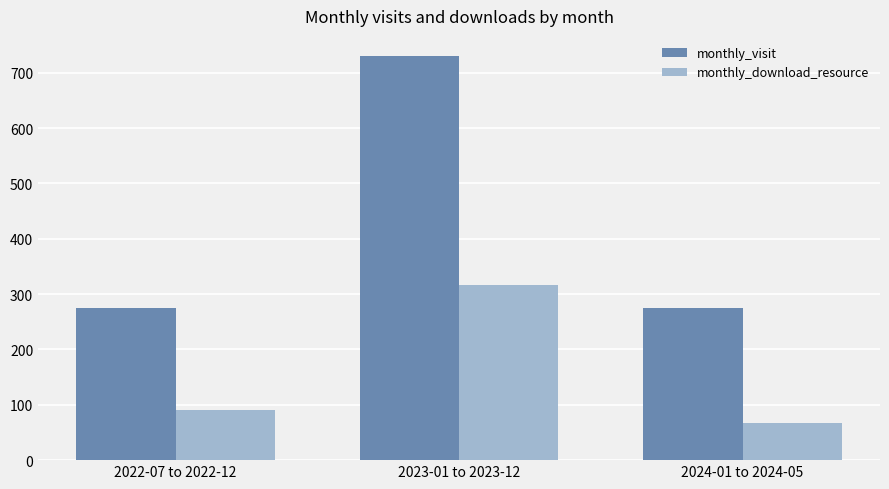

Rank the series at 2022-07 to 2022-12 from highest to lowest value.

monthly_visit, monthly_download_resource